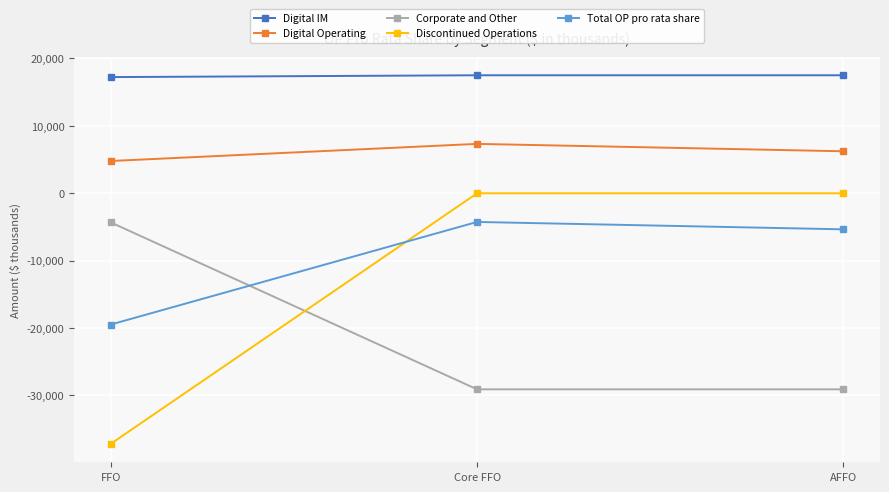

Reading left to right, list all the values displayed in this chart.

Digital IM: 17237	17507	17507
Digital Operating: 4787	7327	6230
Corporate and Other: -4321	-29089	-29089
Discontinued Operations: -37178	0	0
Total OP pro rata share: -19475	-4255	-5352